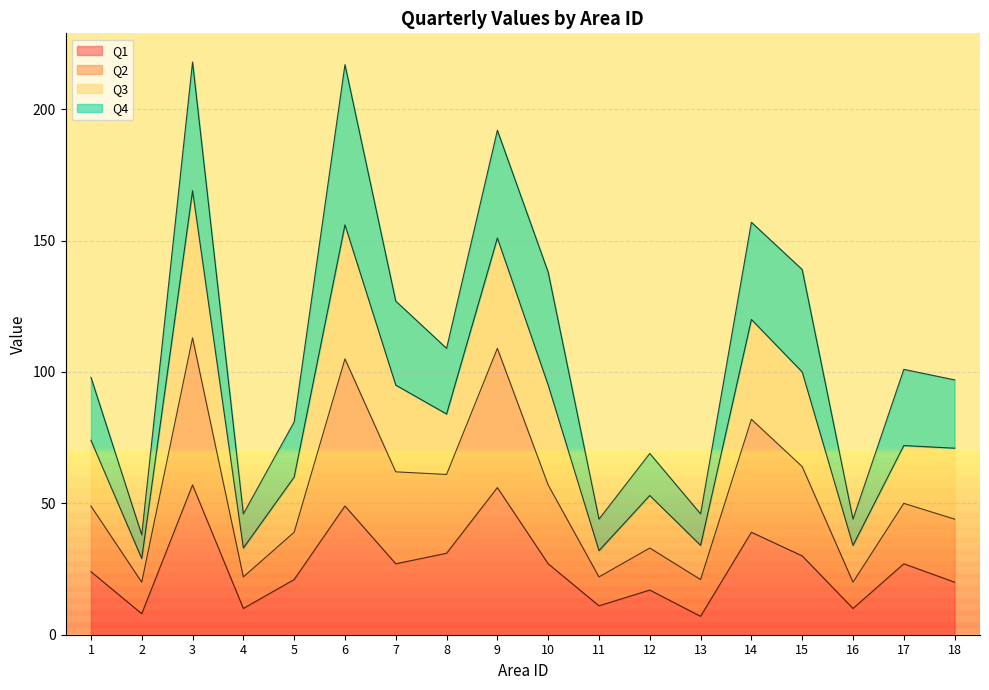

What is the highest value of the Q1 series?

57